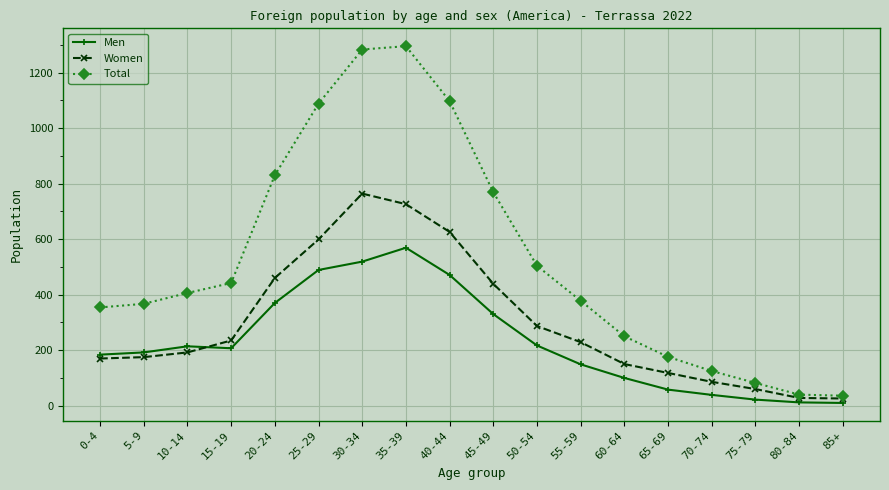

True or false: Men and Total cross at least once.

False